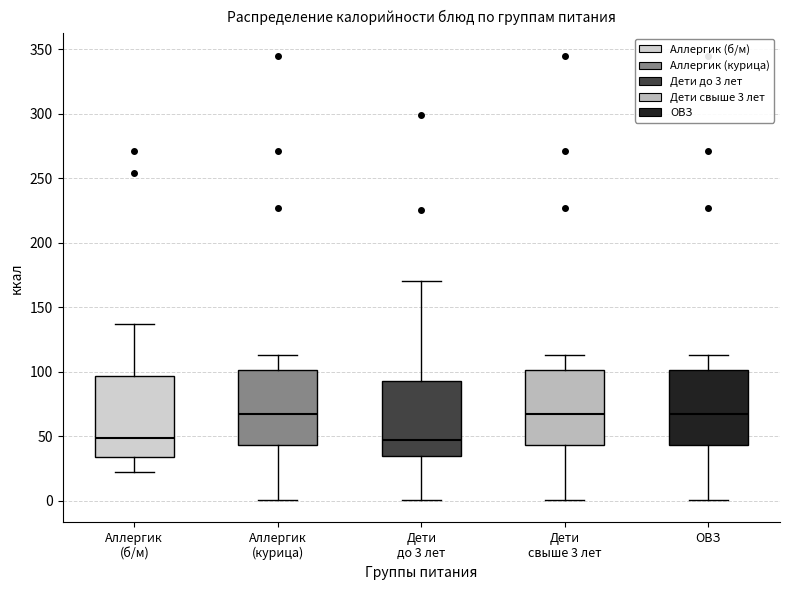

Reading left to right, read every box against the y-axis: the position of its median line, the range the box covers, and the ends of its whiskers. The values are not printed on the chart, so give them approximately, as read against the axis.

Аллергик (б/м): median 50, box 35 to 95, whiskers 20 to 135
Аллергик (курица): median 65, box 45 to 100, whiskers 0 to 115
Дети до 3 лет: median 45, box 35 to 95, whiskers 0 to 170
Дети свыше 3 лет: median 65, box 45 to 100, whiskers 0 to 115
ОВЗ: median 65, box 45 to 100, whiskers 0 to 115